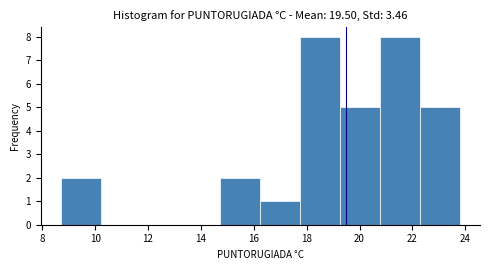

What is the height of the bar covering 22.2 to 23.8 on the x-axis? Neither the bar edges nor the heights are printed on the chart, so give them approximately, as read against the axes.

5